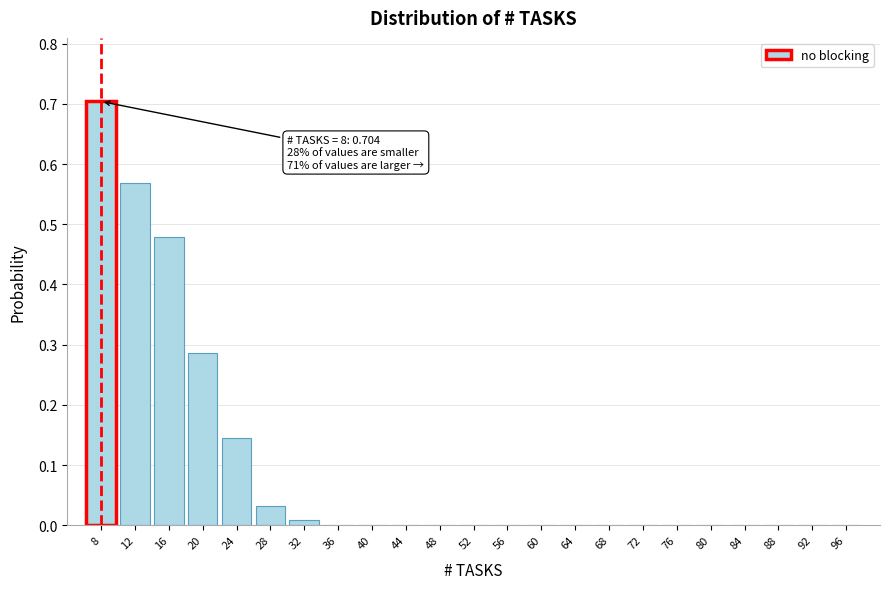

Is it true that the value at 48 is -0.5?

False